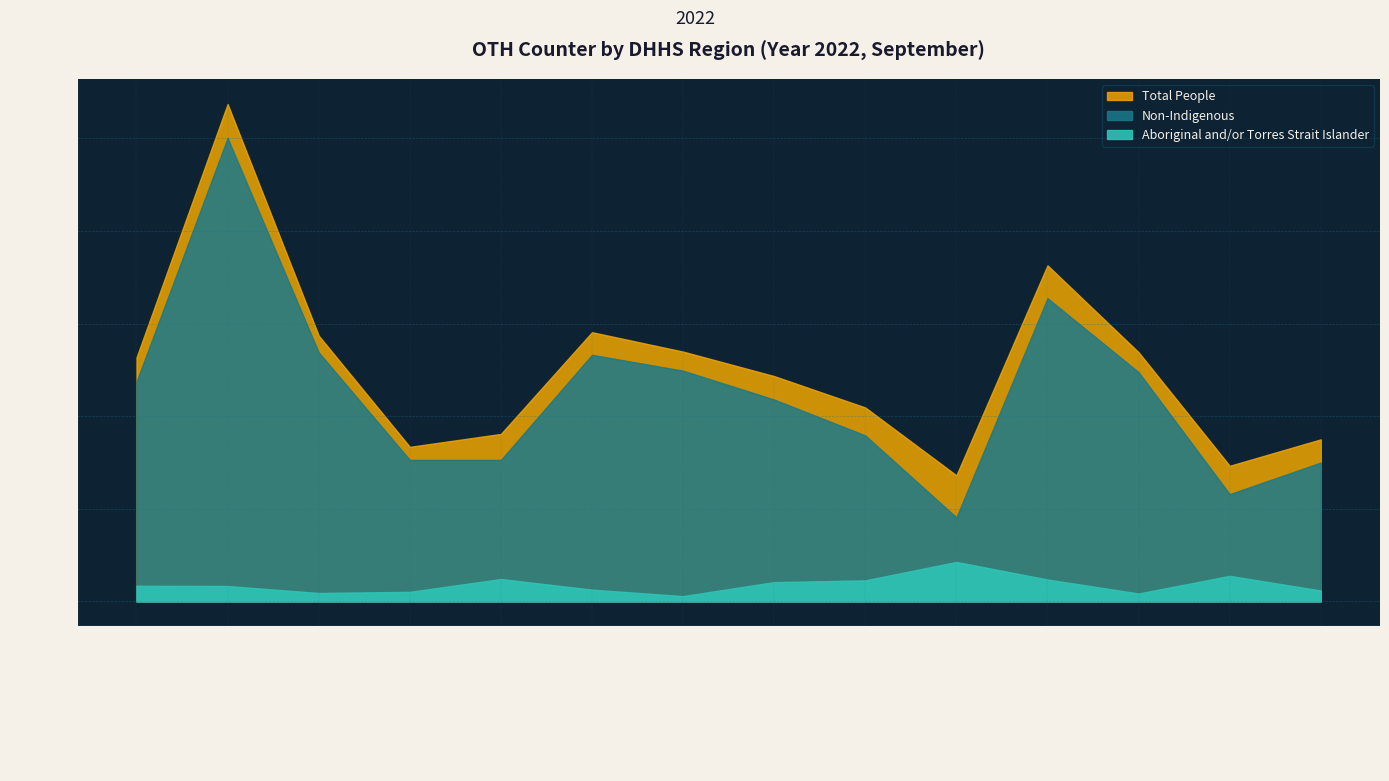

Reading left to right, extract all data points from this chart.

Aboriginal and/or Torres Strait Islander: 339	333	182	207	484	255	115	417	455	853	474	171	552	236
Non-Indigenous: 4747	10009	5379	3056	3056	5326	4983	4360	3585	1815	6549	4952	2317	3000
Total People: 5268	10741	5740	3338	3617	5814	5395	4866	4188	2723	7258	5381	2929	3500